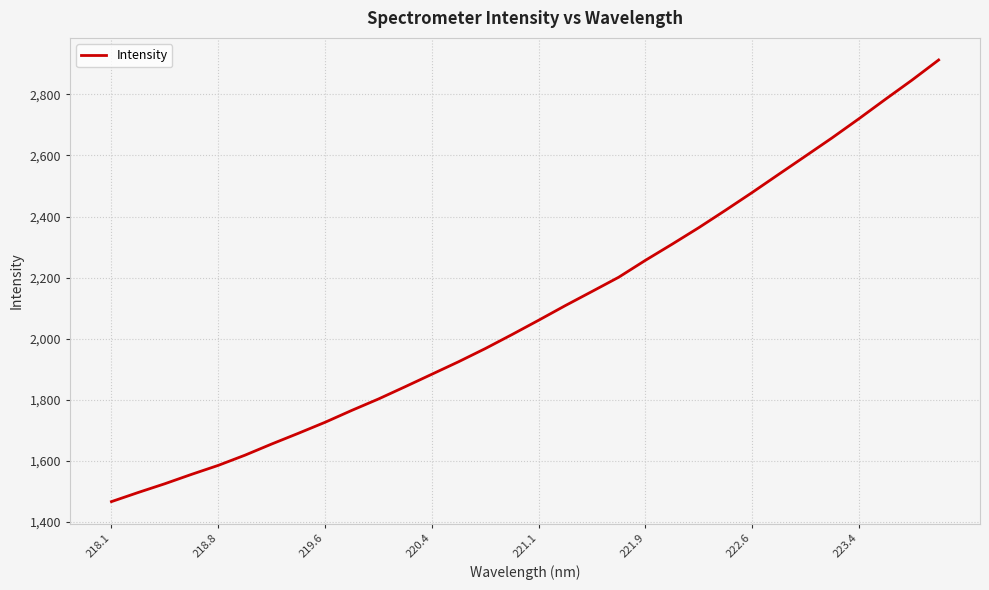

What is the minimum value shown in the chart?

1466.7